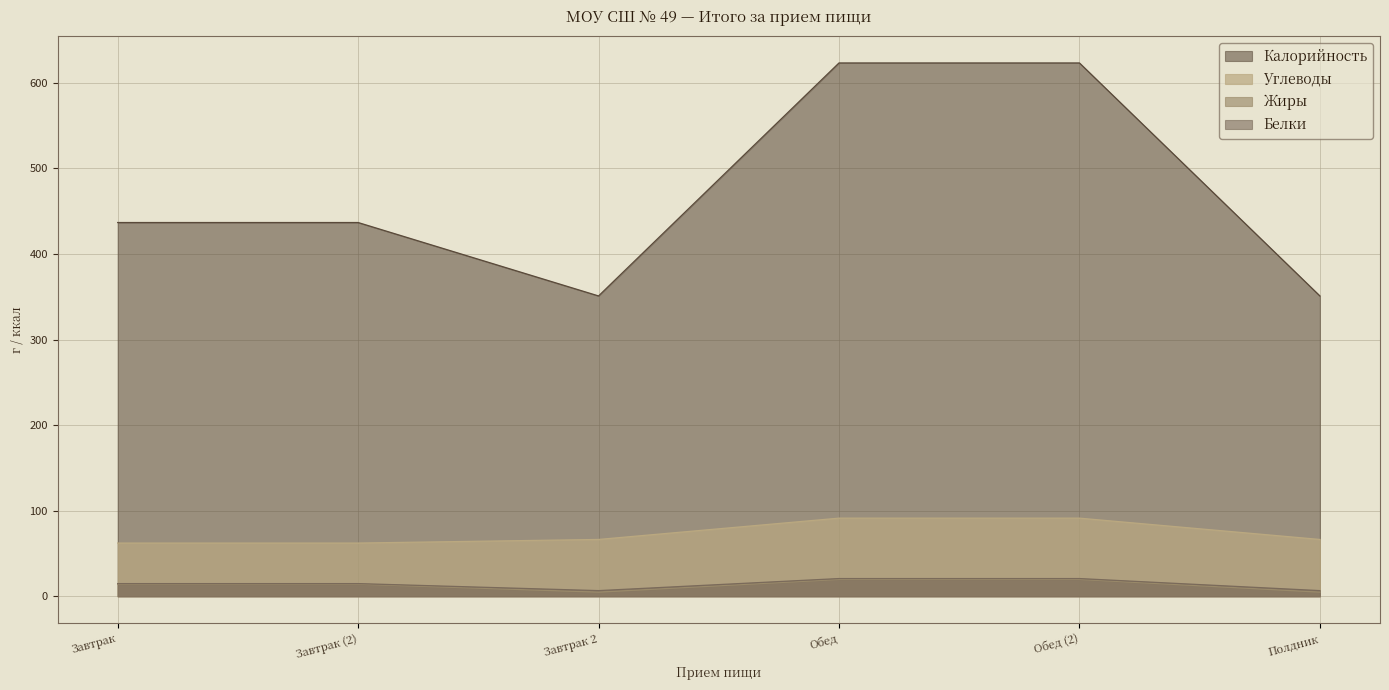

What are all the series names shown in the legend?

Калорийность, Углеводы, Жиры, Белки